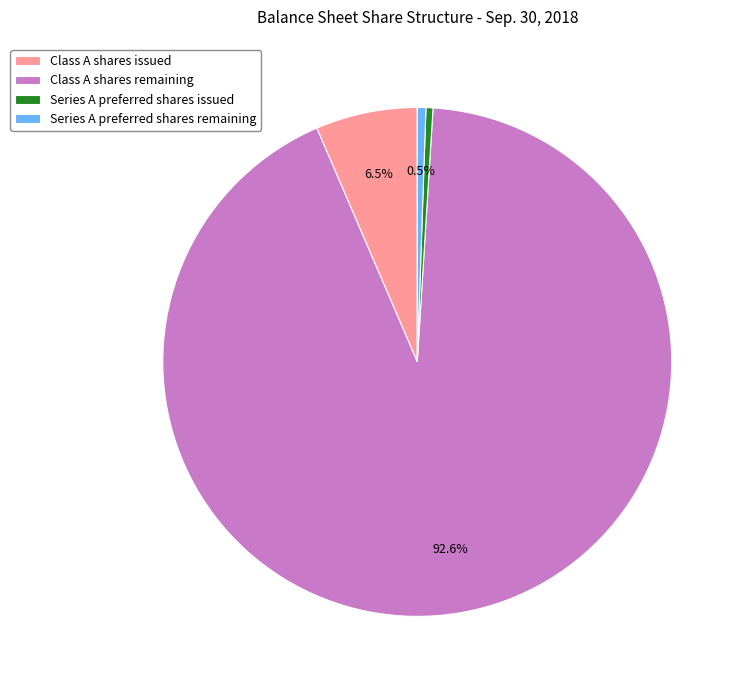

What percentage do Class A shares remaining and Series A preferred shares remaining together represent?

93.1%